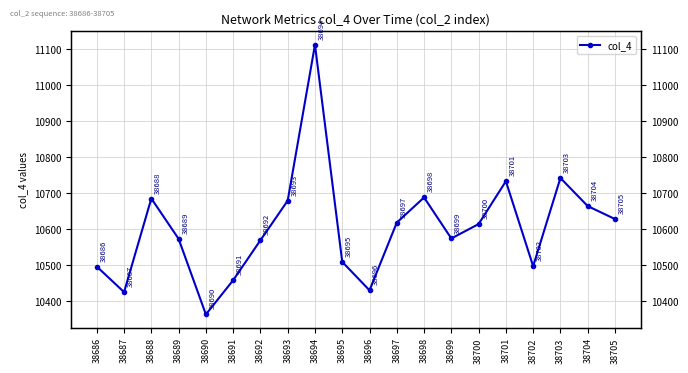

Which label corresponds to the smallest value in the chart?

38690